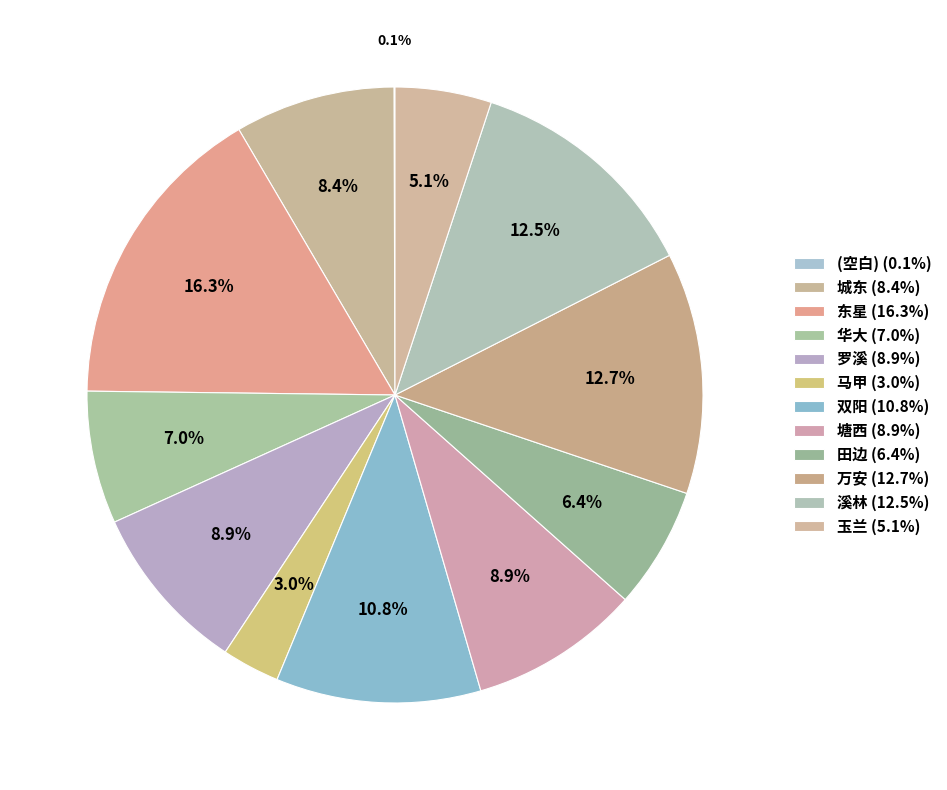

To the nearest percent, what is the combined percentage of 塘西 and 罗溪?

18%